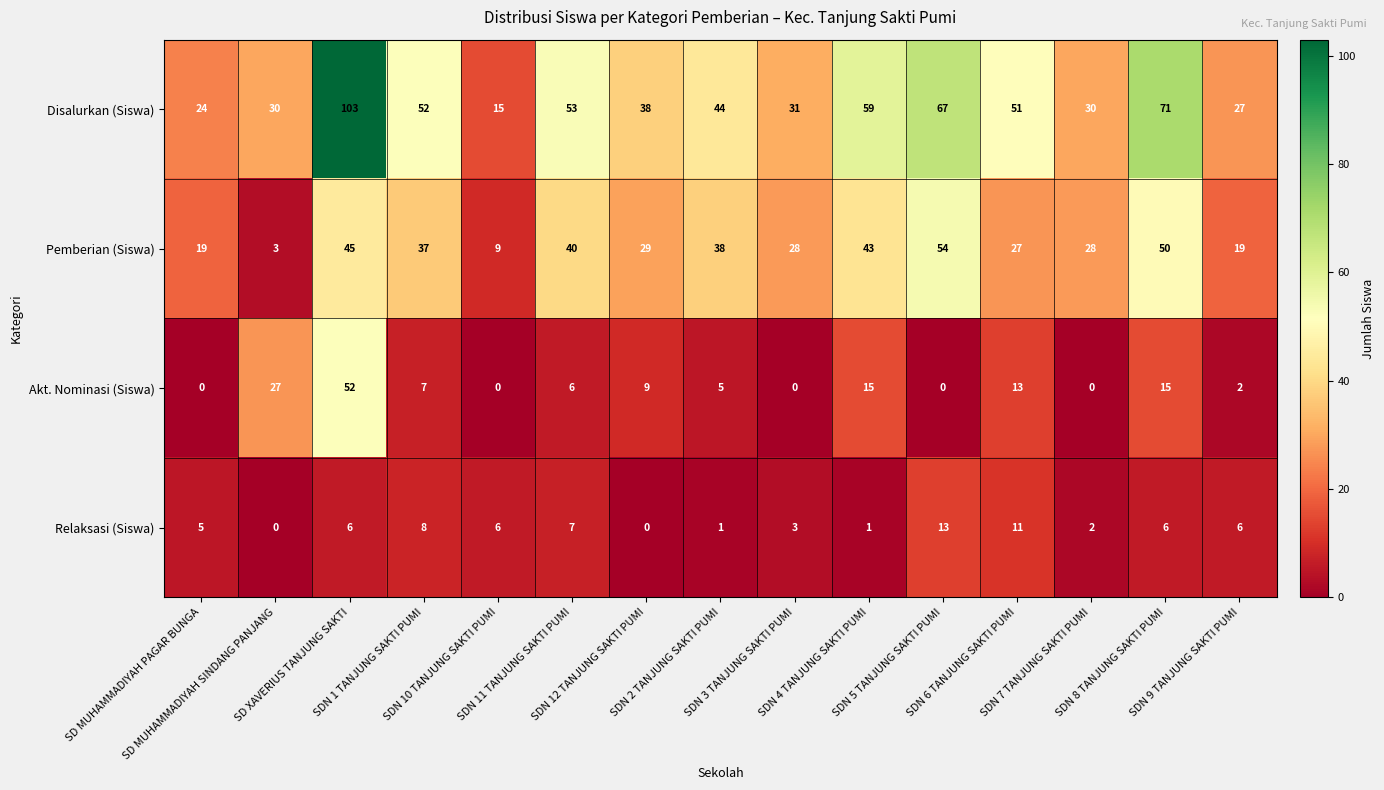

What is the average value of the Akt. Nominasi (Siswa) series?

10